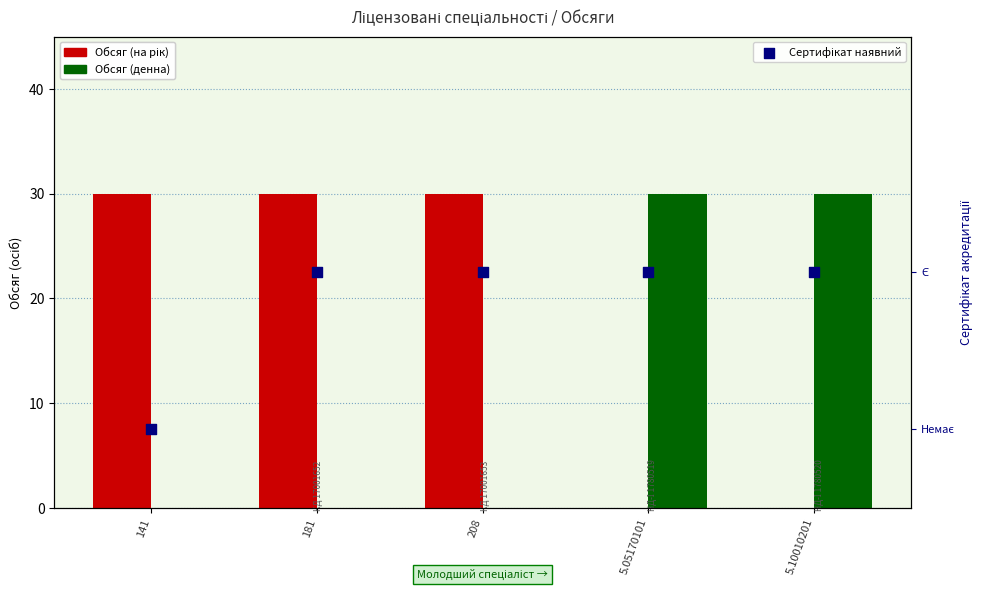

Which series contains the highest Y value?

Обсяг (на рік)